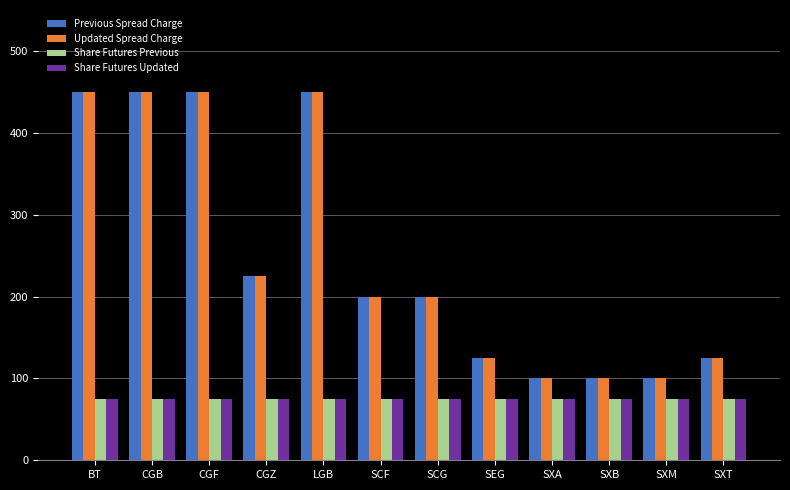

At which label does Previous Spread Charge first exceed 200?

BT